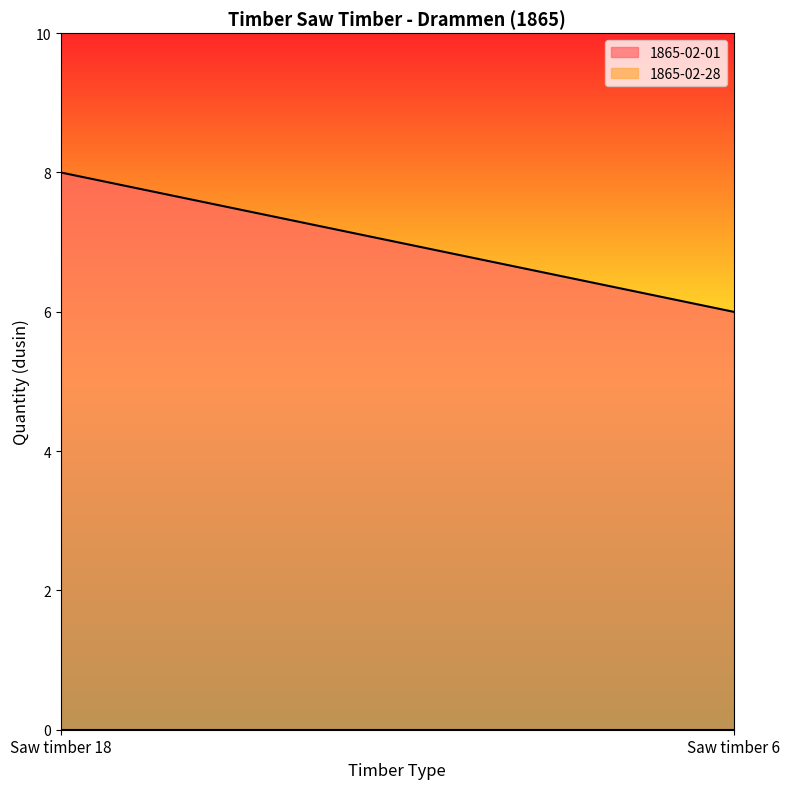

True or false: 1865-02-01 has a value of 8 at Saw timber 18.

True